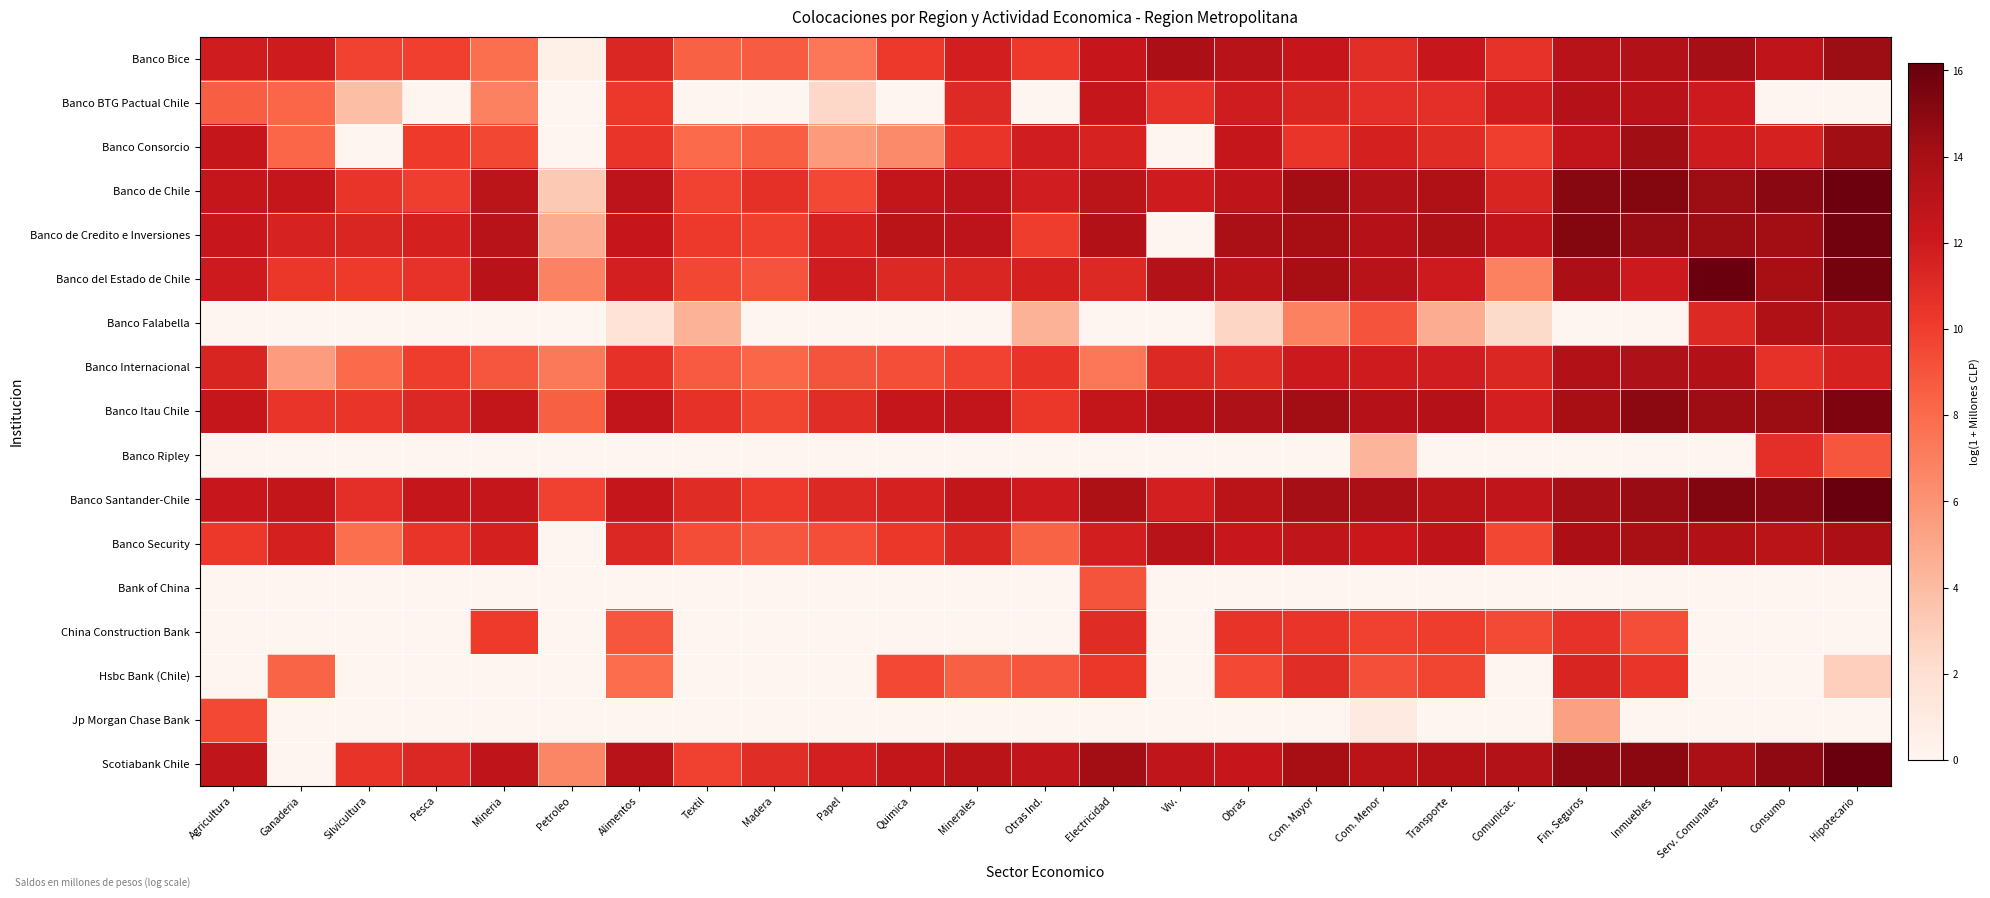

Reading right to left, transcribe all the data shown in this chart.

Banco Bice: Hipotecario=14.4	Consumo=12.8	Serv. Comunales=14.1	Inmuebles=13.4	Fin. Seguros=13.1	Comunicac.=10.6	Transporte=12.2	Com. Menor=10.8	Com. Mayor=12.4	Obras=13.2	Viv.=13.8	Electricidad=12.4	Otras Ind.=10.2	Minerales=11.7	Quimica=10.2	Papel=7.4	Madera=8.7	Textil=8.4	Alimentos=11.2	Petroleo=0.6	Mineria=7.8	Pesca=9.9	Silvicultura=9.7	Ganaderia=11.9	Agricultura=11.8
Banco BTG Pactual Chile: Hipotecario=0.0	Consumo=0.0	Serv. Comunales=12.0	Inmuebles=13.0	Fin. Seguros=13.3	Comunicac.=11.8	Transporte=10.8	Com. Menor=10.8	Com. Mayor=11.3	Obras=11.8	Viv.=10.6	Electricidad=12.4	Otras Ind.=0.0	Minerales=11.1	Quimica=0.0	Papel=2.4	Madera=0.0	Textil=0.0	Alimentos=10.3	Petroleo=0.0	Mineria=6.9	Pesca=0.0	Silvicultura=3.9	Ganaderia=8.3	Agricultura=8.6
Banco Consorcio: Hipotecario=14.2	Consumo=11.5	Serv. Comunales=11.9	Inmuebles=14.2	Fin. Seguros=12.6	Comunicac.=10.0	Transporte=10.9	Com. Menor=11.6	Com. Mayor=10.4	Obras=12.5	Viv.=0.0	Electricidad=11.5	Otras Ind.=11.8	Minerales=10.5	Quimica=6.5	Papel=5.6	Madera=8.5	Textil=8.0	Alimentos=10.4	Petroleo=0.0	Mineria=9.6	Pesca=10.1	Silvicultura=0.0	Ganaderia=8.2	Agricultura=12.5
Banco de Chile: Hipotecario=15.9	Consumo=15.0	Serv. Comunales=14.4	Inmuebles=15.2	Fin. Seguros=15.1	Comunicac.=11.4	Transporte=13.5	Com. Menor=13.3	Com. Mayor=14.2	Obras=12.8	Viv.=11.9	Electricidad=13.0	Otras Ind.=11.8	Minerales=12.8	Quimica=12.6	Papel=9.5	Madera=10.7	Textil=9.7	Alimentos=12.9	Petroleo=3.2	Mineria=12.9	Pesca=9.9	Silvicultura=10.4	Ganaderia=12.4	Agricultura=12.4
Banco de Credito e Inversiones: Hipotecario=15.8	Consumo=14.2	Serv. Comunales=14.5	Inmuebles=14.5	Fin. Seguros=15.2	Comunicac.=12.6	Transporte=13.7	Com. Menor=13.3	Com. Mayor=14.0	Obras=13.8	Viv.=0.0	Electricidad=13.5	Otras Ind.=10.0	Minerales=12.8	Quimica=13.0	Papel=11.5	Madera=9.9	Textil=10.2	Alimentos=12.3	Petroleo=4.7	Mineria=13.2	Pesca=11.6	Silvicultura=11.3	Ganaderia=11.4	Agricultura=12.2
Banco del Estado de Chile: Hipotecario=15.7	Consumo=14.0	Serv. Comunales=16.0	Inmuebles=12.0	Fin. Seguros=13.8	Comunicac.=6.9	Transporte=12.0	Com. Menor=13.1	Com. Mayor=14.0	Obras=13.0	Viv.=13.4	Electricidad=11.1	Otras Ind.=11.6	Minerales=11.3	Quimica=11.1	Papel=11.9	Madera=9.1	Textil=9.6	Alimentos=11.7	Petroleo=6.8	Mineria=13.1	Pesca=10.6	Silvicultura=10.2	Ganaderia=10.3	Agricultura=12.0
Banco Falabella: Hipotecario=13.4	Consumo=13.6	Serv. Comunales=11.1	Inmuebles=0.0	Fin. Seguros=0.0	Comunicac.=2.3	Transporte=4.8	Com. Menor=9.1	Com. Mayor=6.9	Obras=2.6	Viv.=0.0	Electricidad=0.0	Otras Ind.=4.4	Minerales=0.0	Quimica=0.0	Papel=0.0	Madera=0.0	Textil=4.4	Alimentos=1.8	Petroleo=0.0	Mineria=0.0	Pesca=0.0	Silvicultura=0.0	Ganaderia=0.0	Agricultura=0.0
Banco Internacional: Hipotecario=11.5	Consumo=10.6	Serv. Comunales=13.5	Inmuebles=13.6	Fin. Seguros=13.5	Comunicac.=11.2	Transporte=11.8	Com. Menor=11.9	Com. Mayor=12.0	Obras=11.0	Viv.=11.1	Electricidad=7.4	Otras Ind.=10.5	Minerales=9.7	Quimica=9.3	Papel=9.0	Madera=8.2	Textil=8.8	Alimentos=10.6	Petroleo=7.4	Mineria=8.9	Pesca=10.0	Silvicultura=8.0	Ganaderia=5.6	Agricultura=11.3
Banco Itau Chile: Hipotecario=15.4	Consumo=14.5	Serv. Comunales=14.3	Inmuebles=14.9	Fin. Seguros=14.0	Comunicac.=11.6	Transporte=13.3	Com. Menor=13.3	Com. Mayor=14.2	Obras=13.6	Viv.=13.3	Electricidad=12.5	Otras Ind.=10.4	Minerales=12.6	Quimica=12.4	Papel=10.9	Madera=9.6	Textil=10.6	Alimentos=12.6	Petroleo=8.5	Mineria=12.5	Pesca=11.2	Silvicultura=10.4	Ganaderia=10.5	Agricultura=12.4
Banco Ripley: Hipotecario=8.9	Consumo=10.8	Serv. Comunales=0.0	Inmuebles=0.0	Fin. Seguros=0.0	Comunicac.=0.0	Transporte=0.0	Com. Menor=4.3	Com. Mayor=0.0	Obras=0.0	Viv.=0.0	Electricidad=0.0	Otras Ind.=0.0	Minerales=0.0	Quimica=0.0	Papel=0.0	Madera=0.0	Textil=0.0	Alimentos=0.0	Petroleo=0.0	Mineria=0.0	Pesca=0.0	Silvicultura=0.0	Ganaderia=0.0	Agricultura=0.0
Banco Santander-Chile: Hipotecario=16.2	Consumo=15.0	Serv. Comunales=15.3	Inmuebles=14.5	Fin. Seguros=14.0	Comunicac.=12.7	Transporte=13.0	Com. Menor=13.8	Com. Mayor=14.0	Obras=13.0	Viv.=11.7	Electricidad=13.7	Otras Ind.=12.0	Minerales=12.6	Quimica=11.5	Papel=11.1	Madera=10.2	Textil=10.9	Alimentos=12.4	Petroleo=9.9	Mineria=12.4	Pesca=12.5	Silvicultura=10.8	Ganaderia=12.5	Agricultura=12.2
Banco Security: Hipotecario=13.7	Consumo=13.0	Serv. Comunales=13.5	Inmuebles=13.9	Fin. Seguros=13.8	Comunicac.=9.6	Transporte=12.8	Com. Menor=12.2	Com. Mayor=12.6	Obras=12.3	Viv.=13.2	Electricidad=11.7	Otras Ind.=8.4	Minerales=11.3	Quimica=10.4	Papel=9.3	Madera=8.9	Textil=9.3	Alimentos=11.1	Petroleo=0.0	Mineria=11.6	Pesca=10.5	Silvicultura=7.9	Ganaderia=11.6	Agricultura=10.3
Bank of China: Hipotecario=0.0	Consumo=0.0	Serv. Comunales=0.0	Inmuebles=0.0	Fin. Seguros=0.0	Comunicac.=0.0	Transporte=0.0	Com. Menor=0.0	Com. Mayor=0.0	Obras=0.0	Viv.=0.0	Electricidad=9.0	Otras Ind.=0.0	Minerales=0.0	Quimica=0.0	Papel=0.0	Madera=0.0	Textil=0.0	Alimentos=0.0	Petroleo=0.0	Mineria=0.0	Pesca=0.0	Silvicultura=0.0	Ganaderia=0.0	Agricultura=0.0
China Construction Bank: Hipotecario=0.0	Consumo=0.0	Serv. Comunales=0.0	Inmuebles=9.3	Fin. Seguros=10.6	Comunicac.=9.5	Transporte=10.0	Com. Menor=9.8	Com. Mayor=10.5	Obras=10.5	Viv.=0.0	Electricidad=11.0	Otras Ind.=0.0	Minerales=0.0	Quimica=0.0	Papel=0.0	Madera=0.0	Textil=0.0	Alimentos=8.9	Petroleo=0.0	Mineria=10.2	Pesca=0.0	Silvicultura=0.0	Ganaderia=0.0	Agricultura=0.0
Hsbc Bank (Chile): Hipotecario=2.9	Consumo=0.0	Serv. Comunales=0.0	Inmuebles=10.4	Fin. Seguros=11.3	Comunicac.=0.0	Transporte=9.6	Com. Menor=9.2	Com. Mayor=10.9	Obras=9.5	Viv.=0.0	Electricidad=10.3	Otras Ind.=9.0	Minerales=8.5	Quimica=9.5	Papel=0.0	Madera=0.0	Textil=0.0	Alimentos=7.9	Petroleo=0.0	Mineria=0.0	Pesca=0.0	Silvicultura=0.0	Ganaderia=8.3	Agricultura=0.0
Jp Morgan Chase Bank: Hipotecario=0.0	Consumo=0.0	Serv. Comunales=0.0	Inmuebles=0.0	Fin. Seguros=5.3	Comunicac.=0.0	Transporte=0.0	Com. Menor=1.0	Com. Mayor=0.0	Obras=0.0	Viv.=0.0	Electricidad=0.0	Otras Ind.=0.0	Minerales=0.0	Quimica=0.0	Papel=0.0	Madera=0.0	Textil=0.0	Alimentos=0.0	Petroleo=0.0	Mineria=0.0	Pesca=0.0	Silvicultura=0.0	Ganaderia=0.0	Agricultura=9.5
Scotiabank Chile: Hipotecario=16.0	Consumo=14.8	Serv. Comunales=13.8	Inmuebles=15.0	Fin. Seguros=14.8	Comunicac.=13.4	Transporte=13.3	Com. Menor=13.0	Com. Mayor=14.0	Obras=12.3	Viv.=12.7	Electricidad=14.2	Otras Ind.=12.7	Minerales=13.0	Quimica=12.6	Papel=11.7	Madera=10.9	Textil=9.8	Alimentos=13.2	Petroleo=6.7	Mineria=12.7	Pesca=11.2	Silvicultura=10.5	Ganaderia=0.0	Agricultura=12.7